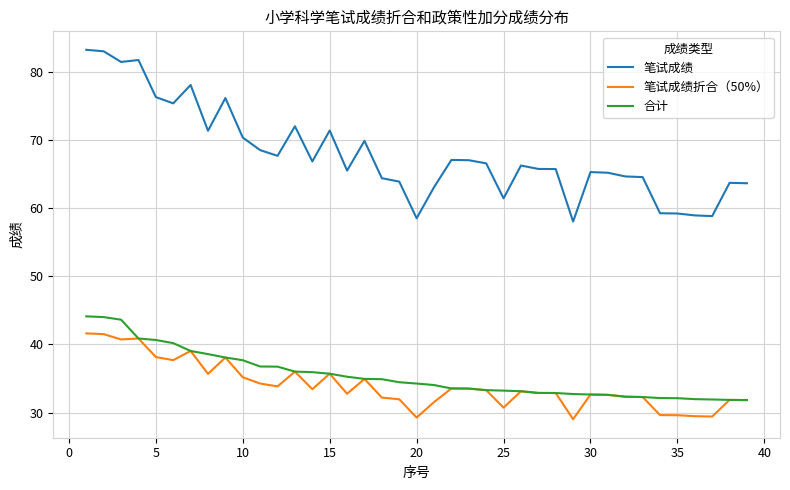

List the series in order of their peak value, highest first.

笔试成绩, 合计, 笔试成绩折合（50%）